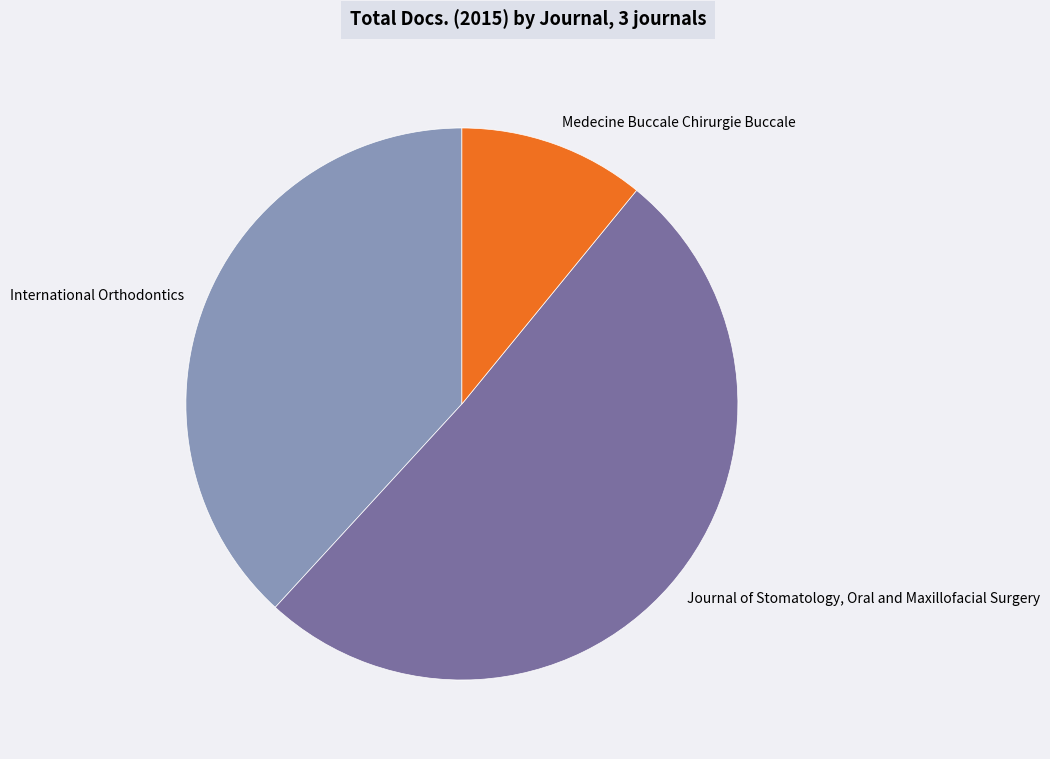

What is the ratio of the value at Medecine Buccale Chirurgie Buccale to the value at International Orthodontics?

0.3